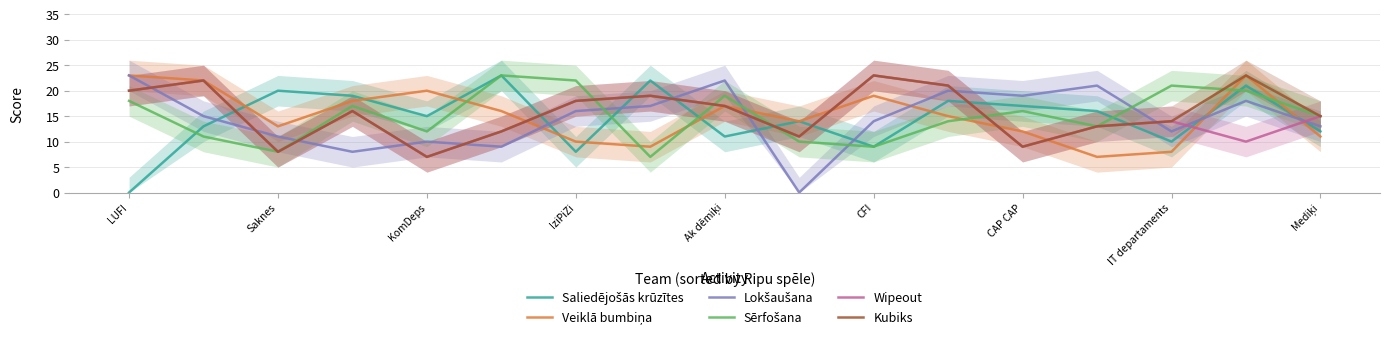

True or false: Sērfošana has more than 0 interior local peaks.

True